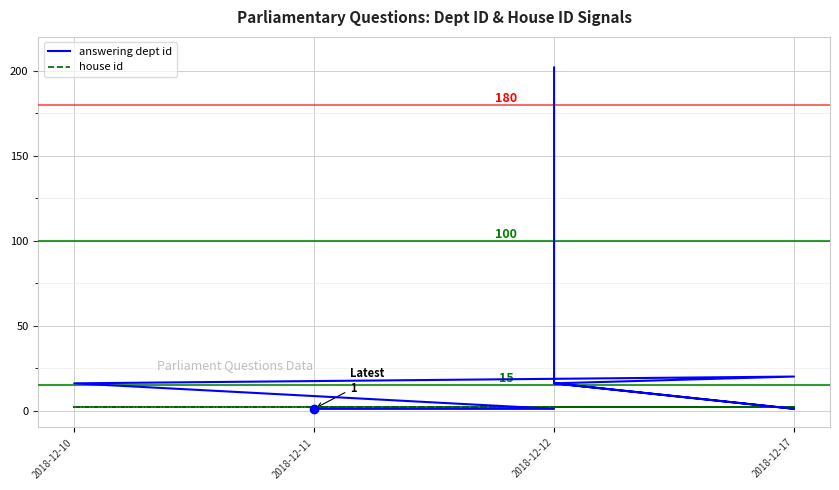

At how many categories does at least one series exceed 74?

1